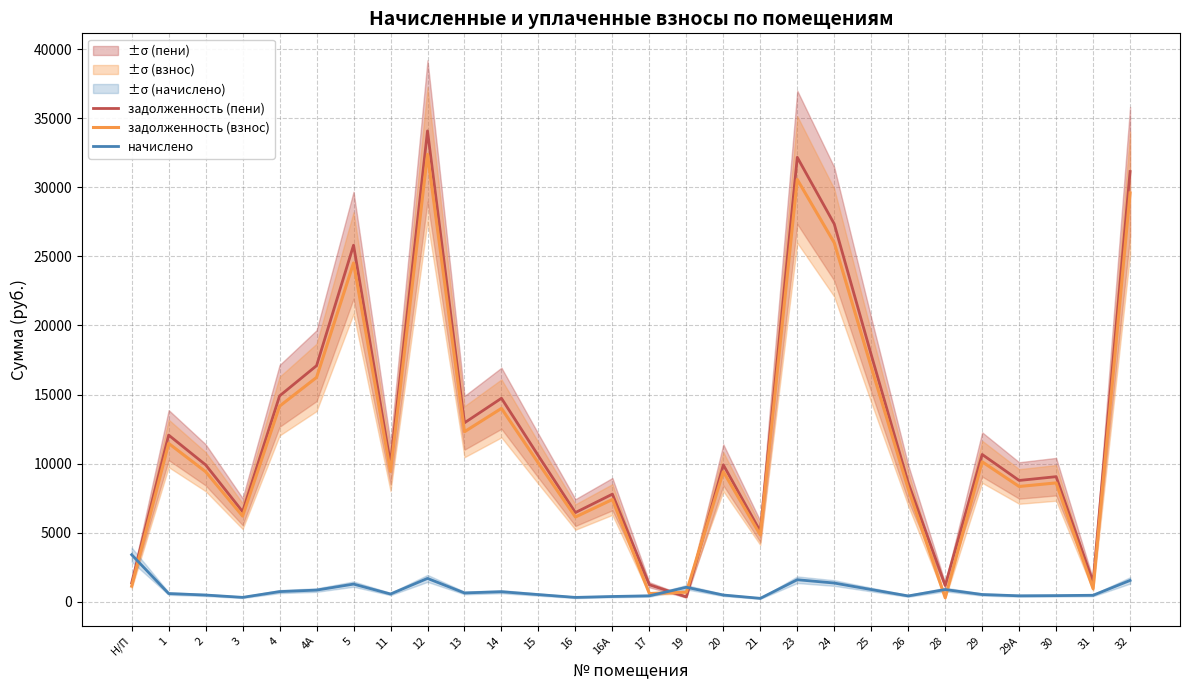

List the series in order of their peak value, highest first.

задолженность (пени), задолженность (взнос), начислено